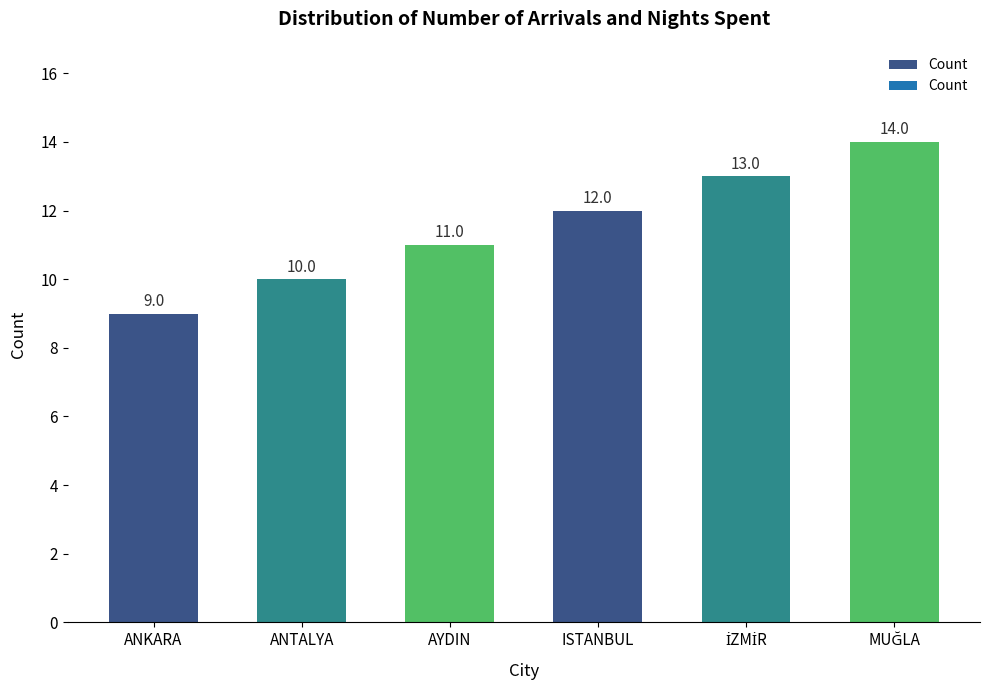

Reading left to right, transcribe all the data shown in this chart.

9	10	11	12	13	14